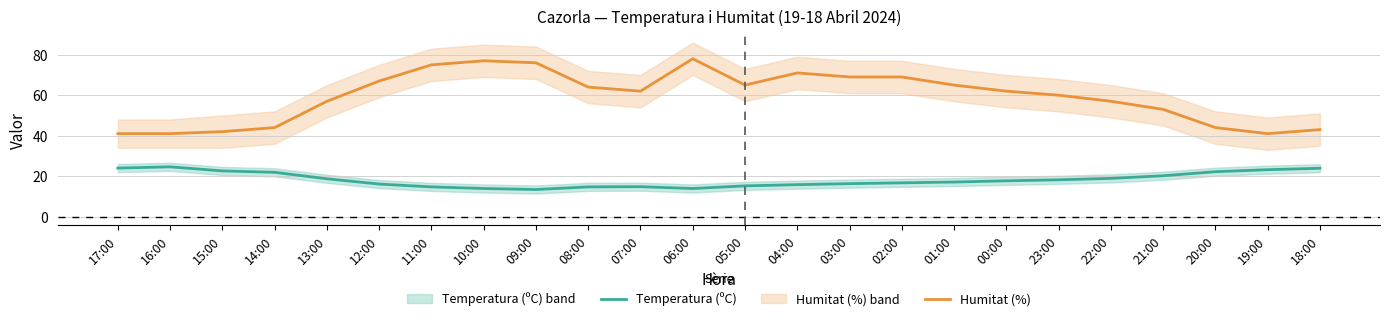

At 22:00, list the series in order from smallest to largest.

Temperatura (ºC), Humitat (%)